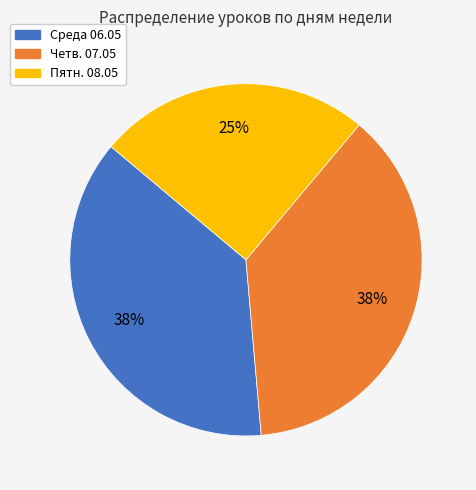

Does any single category account for the majority?

No